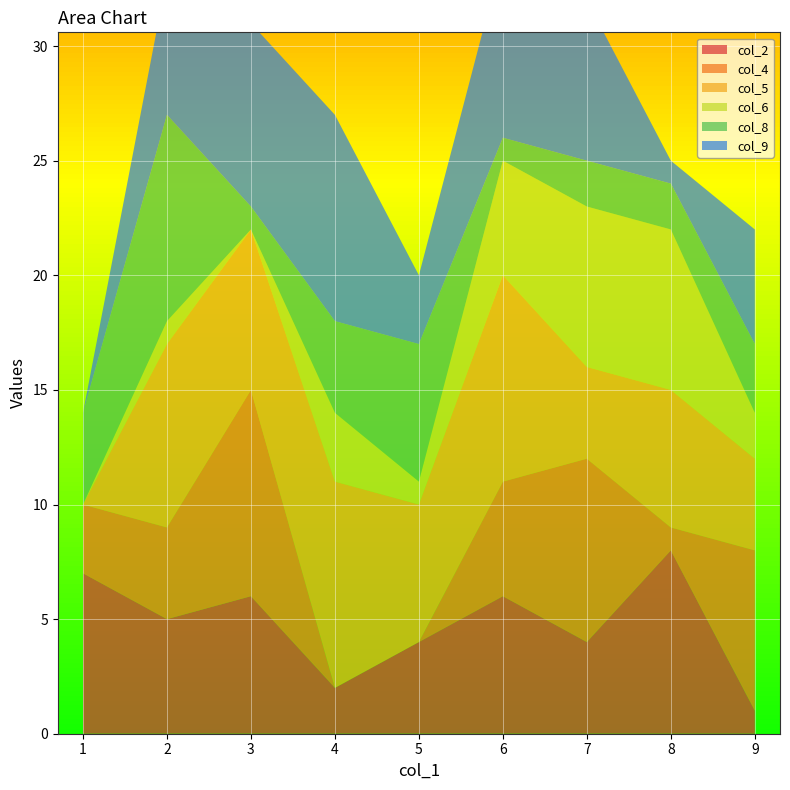

Reading left to right, list all the values displayed in this chart.

col_2: 1=7	2=5	3=6	4=2	5=4	6=6	7=4	8=8	9=1
col_4: 1=3	2=4	3=9	4=0	5=0	6=5	7=8	8=1	9=7
col_5: 1=0	2=8	3=7	4=9	5=6	6=9	7=4	8=6	9=4
col_6: 1=0	2=1	3=0	4=3	5=1	6=5	7=7	8=7	9=2
col_8: 1=4	2=9	3=1	4=4	5=6	6=1	7=2	8=2	9=3
col_9: 1=0	2=6	3=8	4=9	5=3	6=8	7=7	8=1	9=5